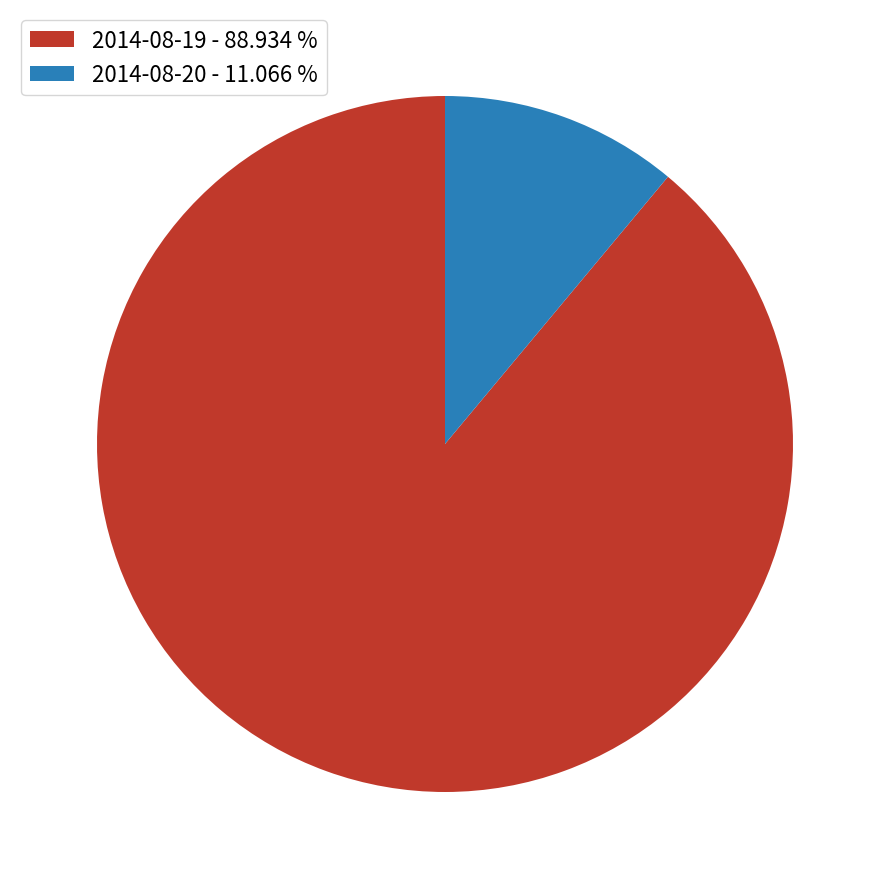

Which has a higher value, 2014-08-19 - 88.934 % or 2014-08-20 - 11.066 %?

2014-08-19 - 88.934 %